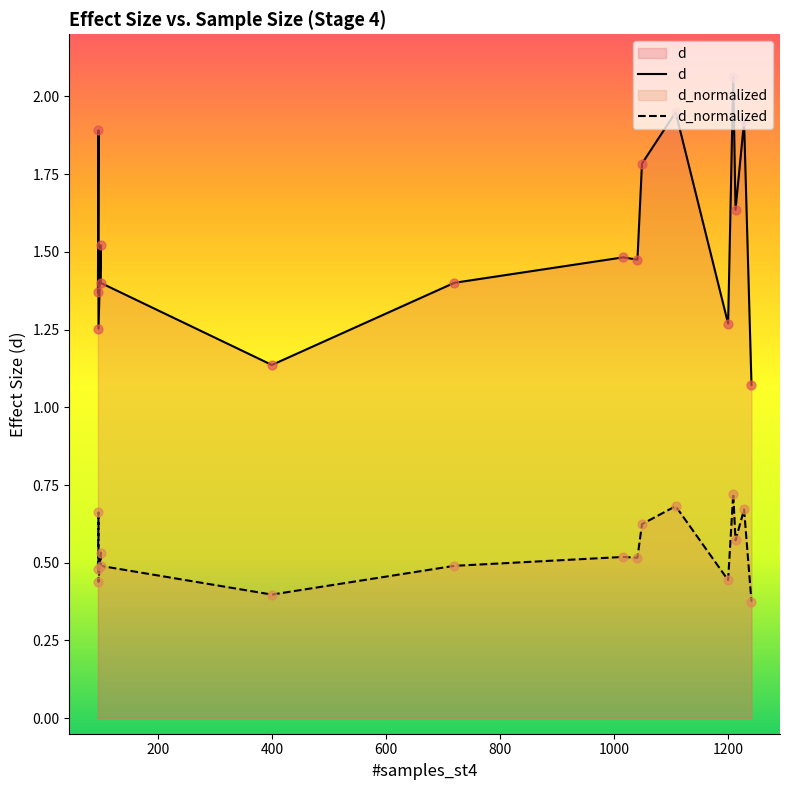

Which series reaches the maximum Y coordinate?

d